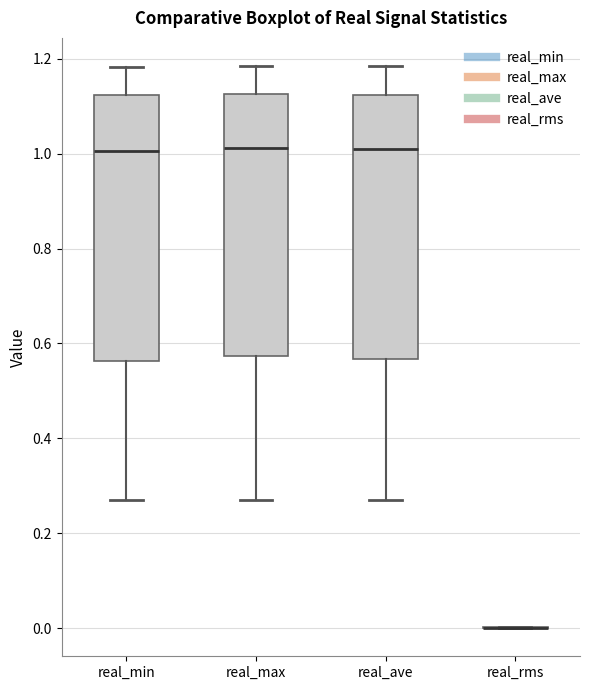

Reading left to right, transcribe this box plot: for each box, give where its median line is, the range the box spans, and where its two whiskers end, as read against the y-axis. The values are not printed on the chart, so give them approximately, as read against the axis.

real_min: median 1.00, box 0.56 to 1.12, whiskers 0.26 to 1.18
real_max: median 1.02, box 0.58 to 1.12, whiskers 0.26 to 1.18
real_ave: median 1.00, box 0.56 to 1.12, whiskers 0.26 to 1.18
real_rms: box collapsed to a line at 0.00, whiskers 0.00 to 0.00